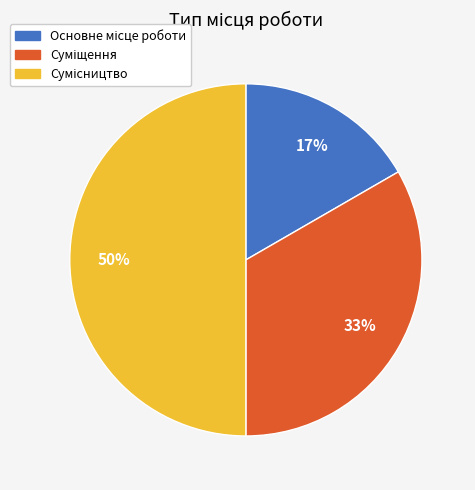

To the nearest percent, what is the average slice percentage?

33%